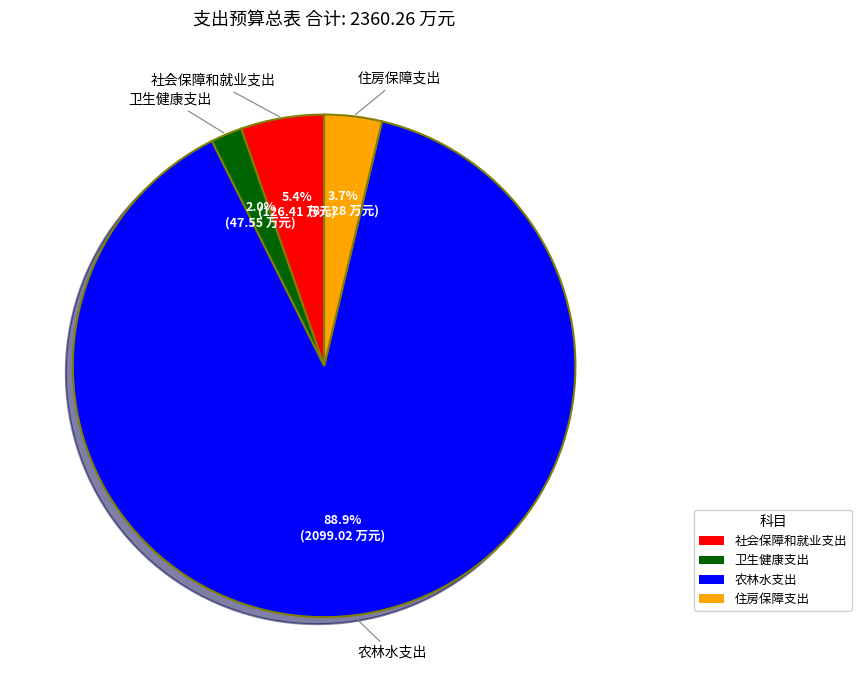

To the nearest percent, what is the average slice percentage?

25%